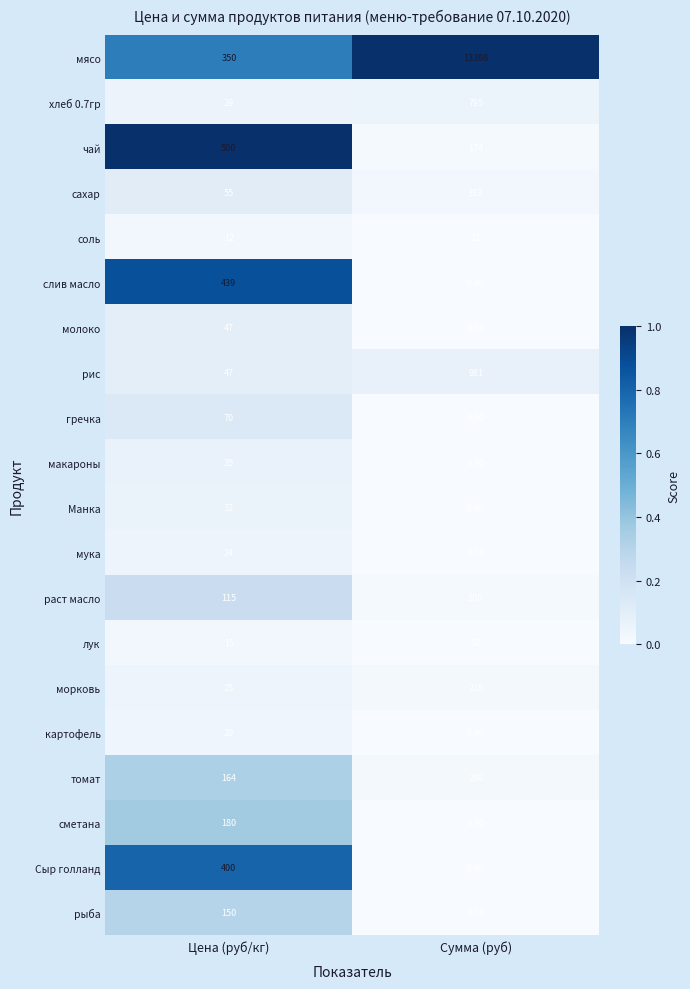

At which category is the sum across all series the highest?

Сумма (руб)